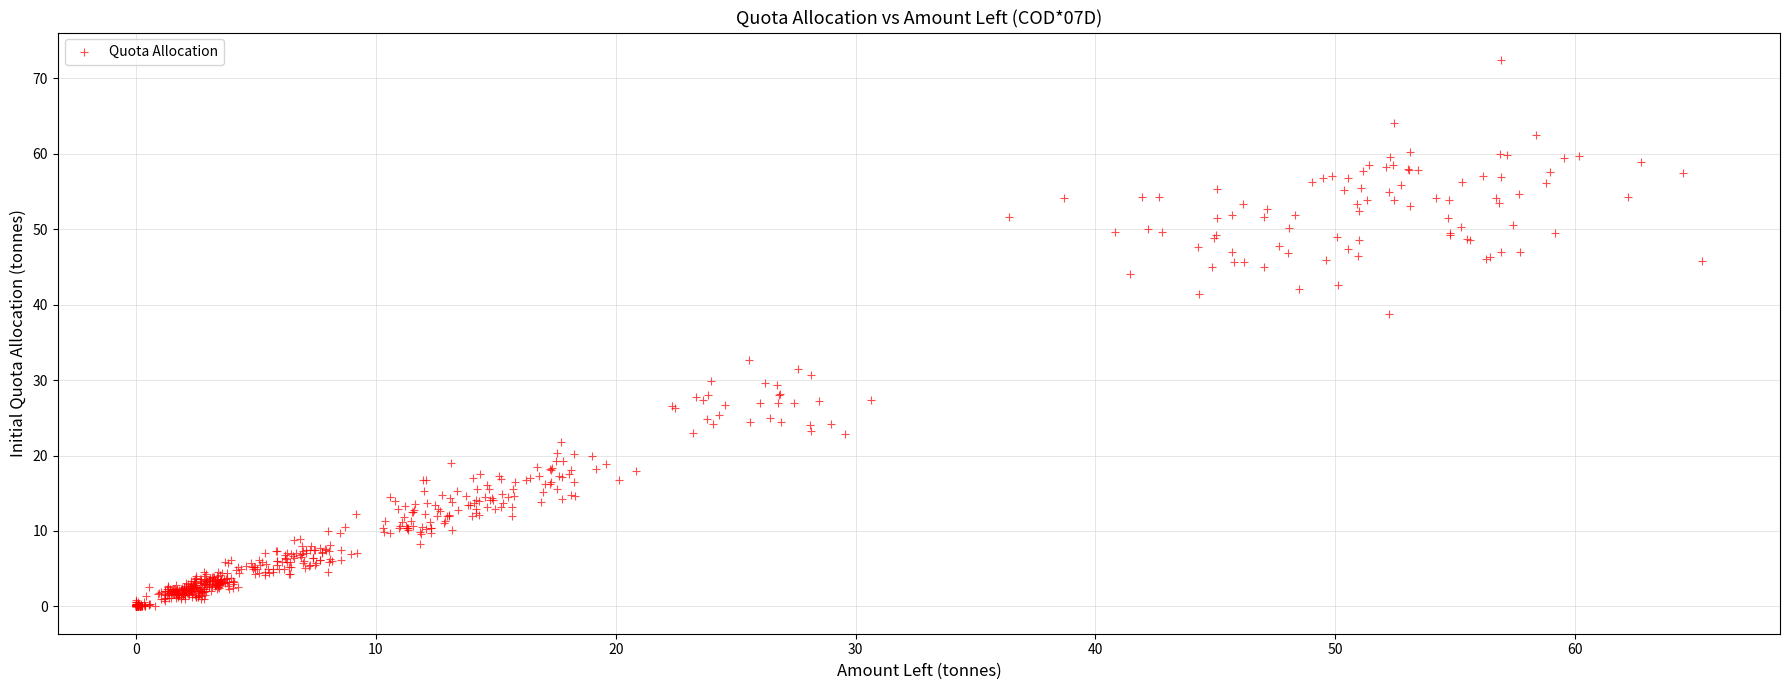

What is the range of Y values (max minus min)?

72.4